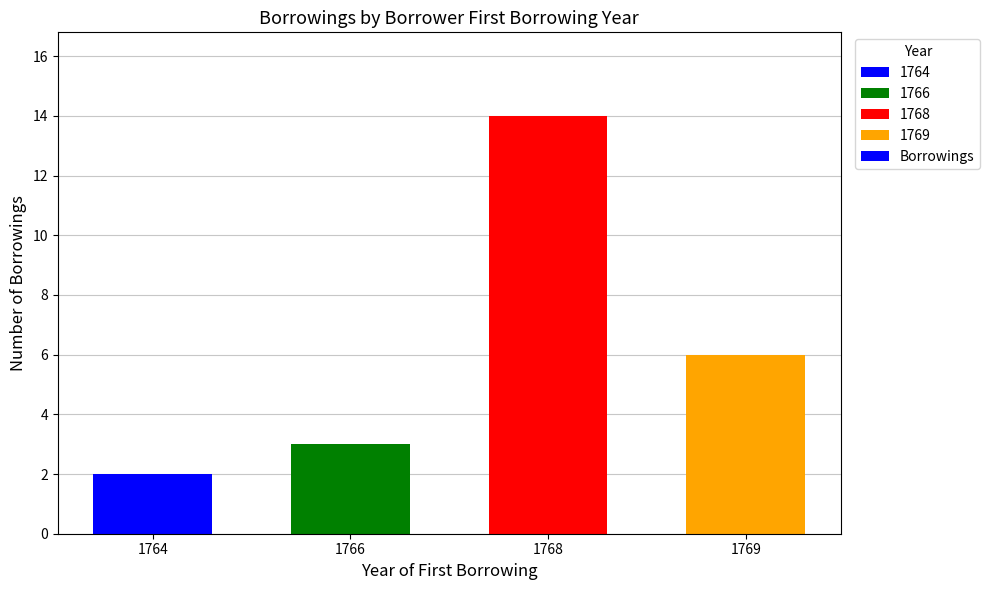

Which category has the lowest value across all series?

1764